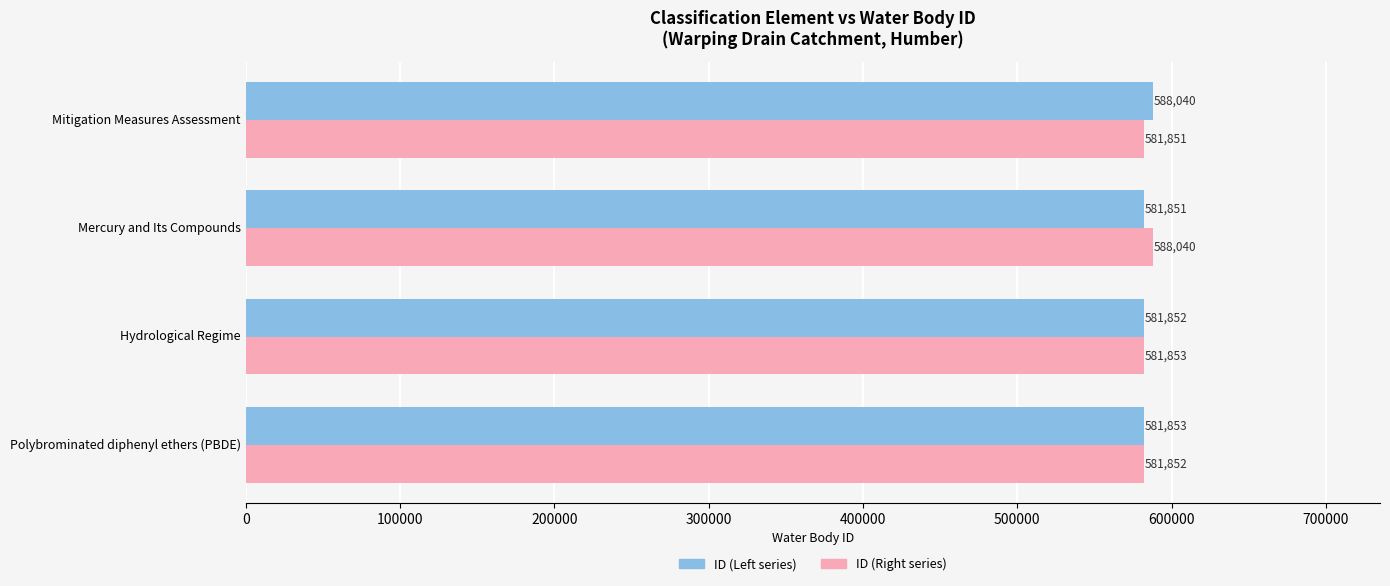

What is the maximum value shown in the chart?

588040